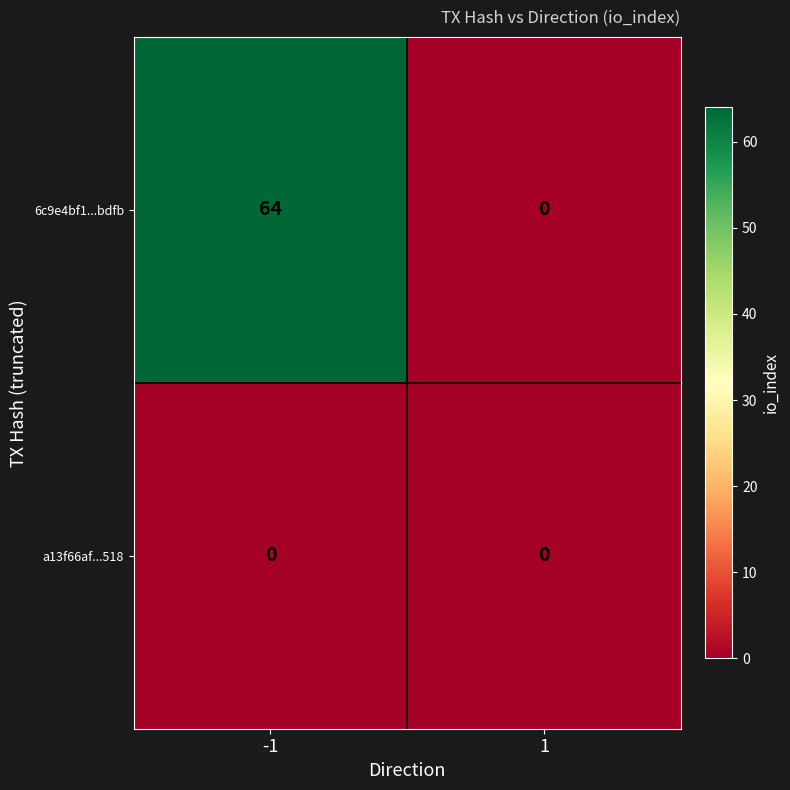

Rank the series at -1 from highest to lowest value.

6c9e4bf1...bdfb, a13f66af...518